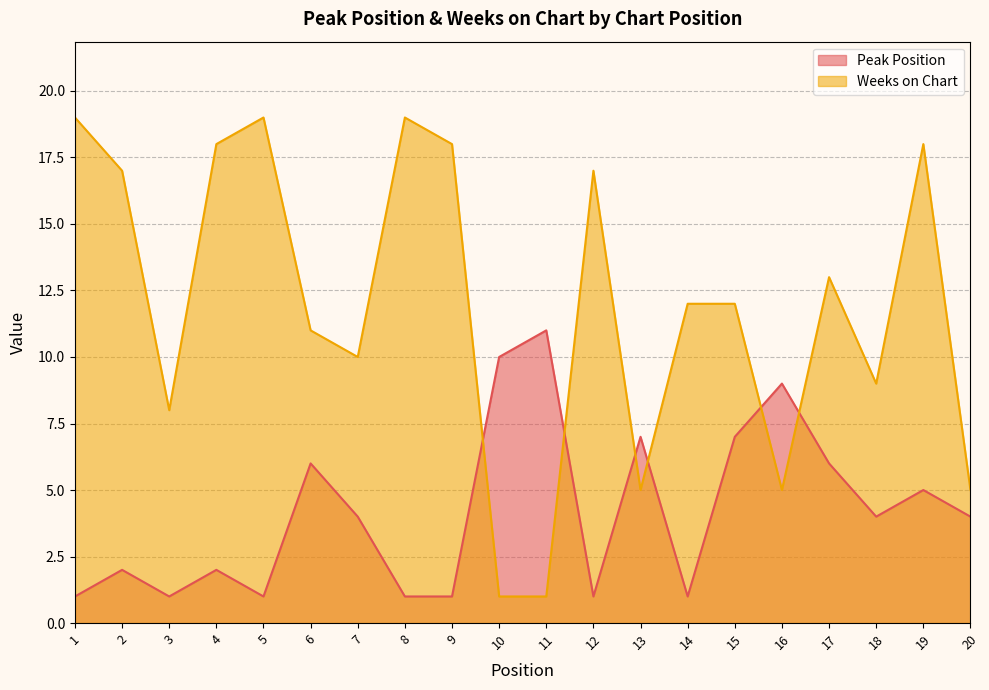

What is the spread (max minus min) of values at 17?

7